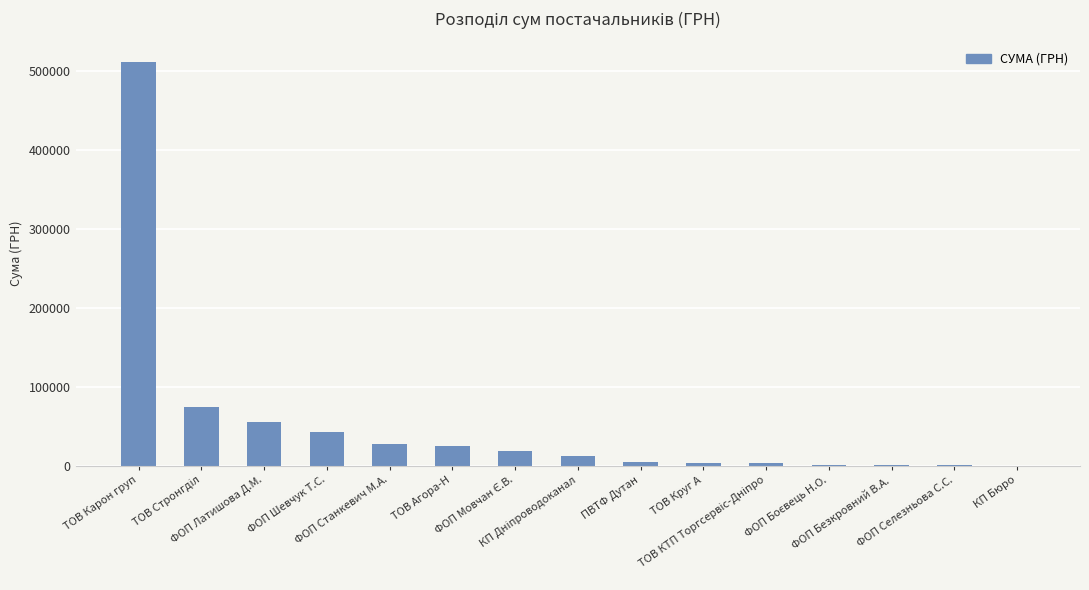

What is the sum of all values?

781780.0